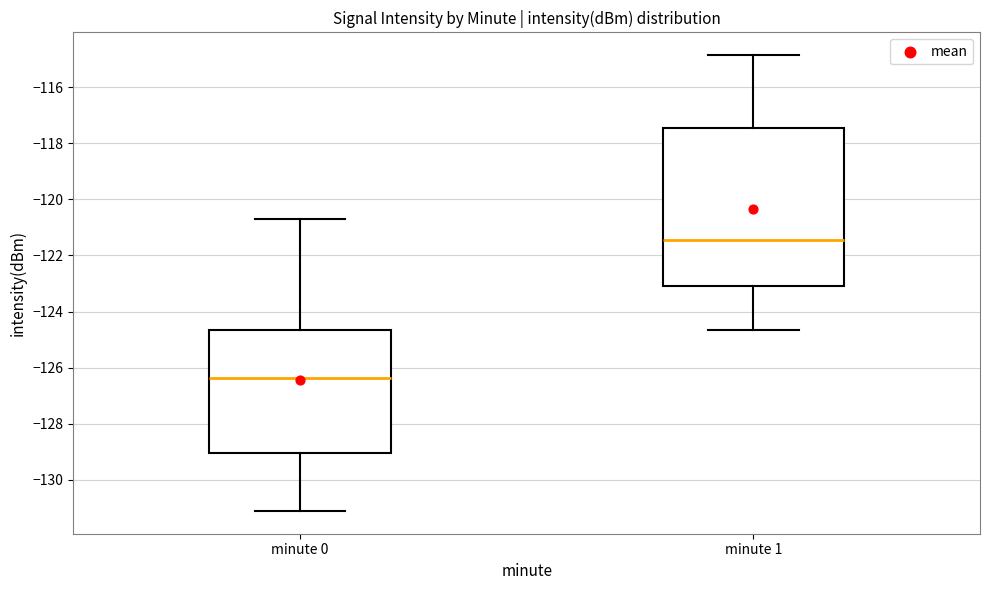

Reading left to right, read every box against the y-axis: the position of its median line, the range the box covers, and the ends of its whiskers. The values are not printed on the chart, so give them approximately, as read against the axis.

minute 0: median -126.4, box -129.0 to -124.6, whiskers -131.2 to -120.6
minute 1: median -121.4, box -123.2 to -117.4, whiskers -124.6 to -114.8